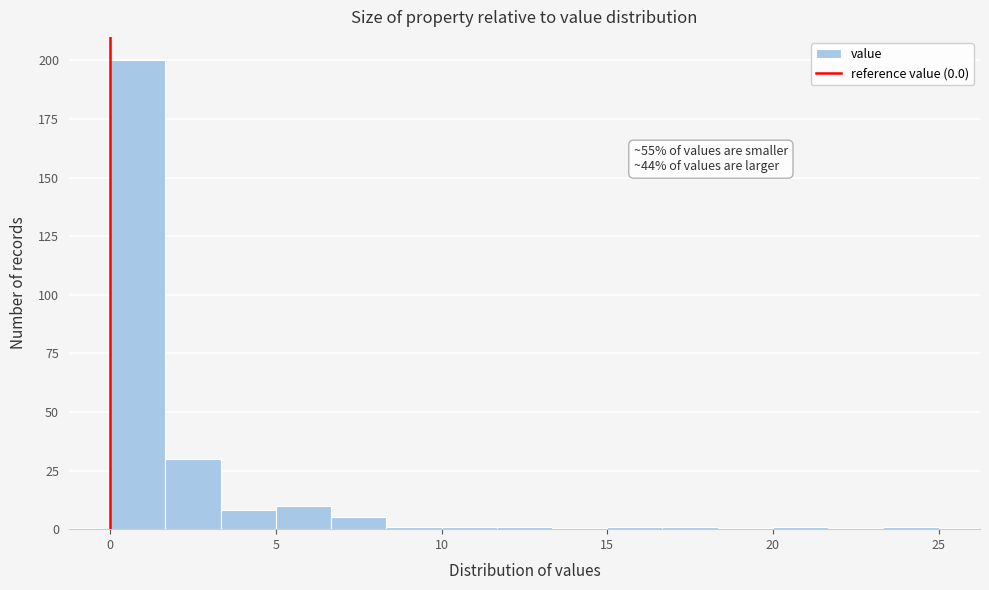

Read against the x-axis, roughly where is the centre of the tallest bar?

1.0